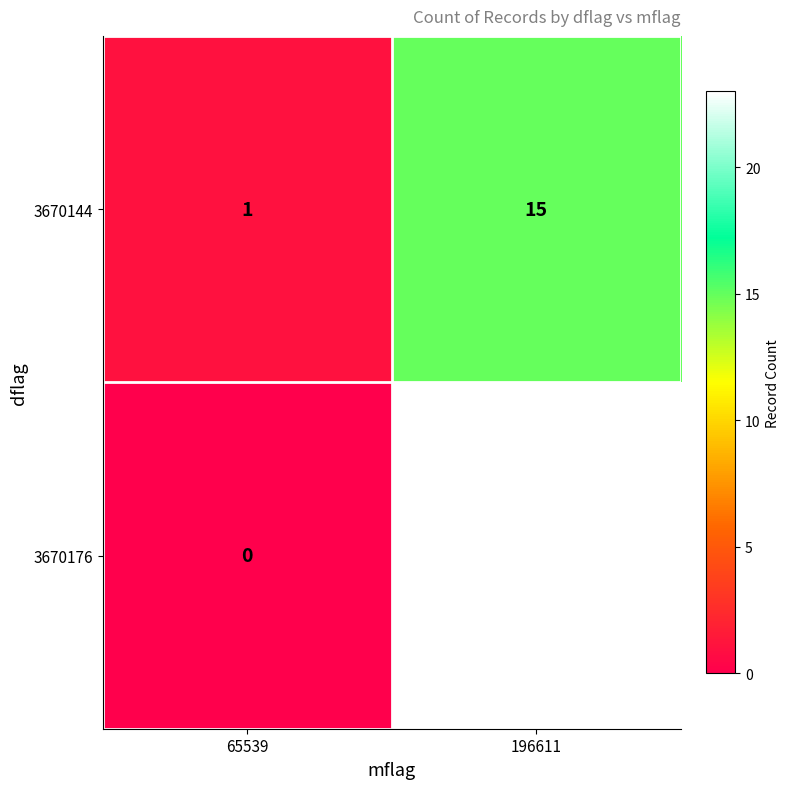

What is the greatest value displayed?

23